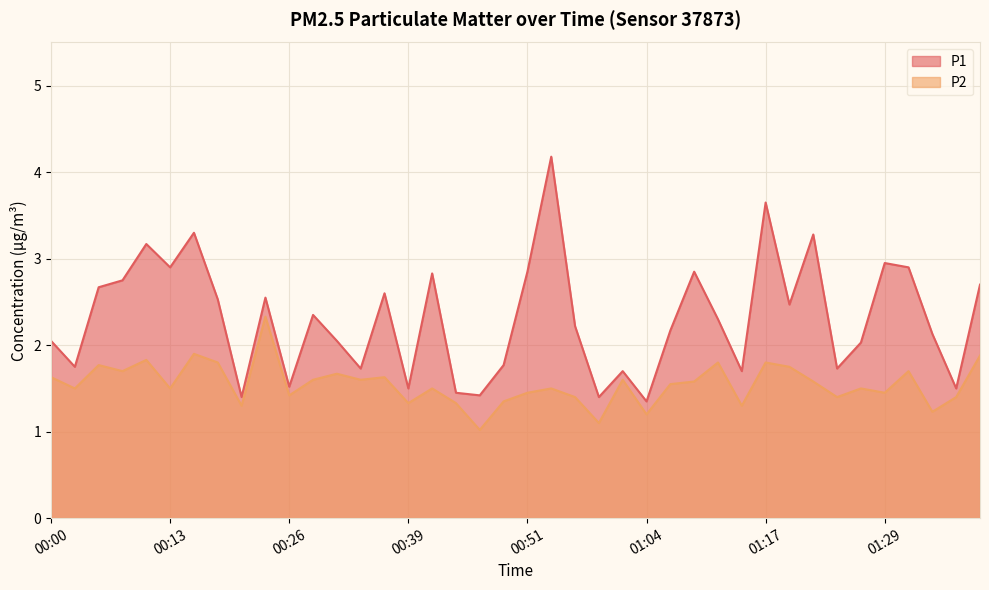

What is the label of the 6th point from the left?

00:13